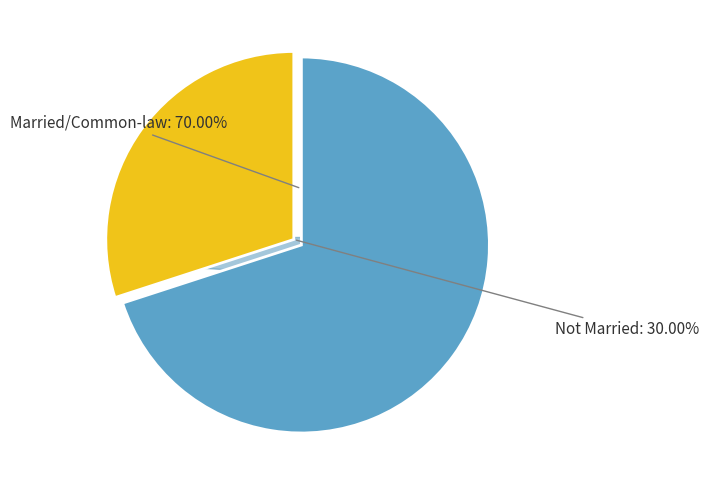

To the nearest percent, what portion does Married or living with a common-law partner represent?

70%